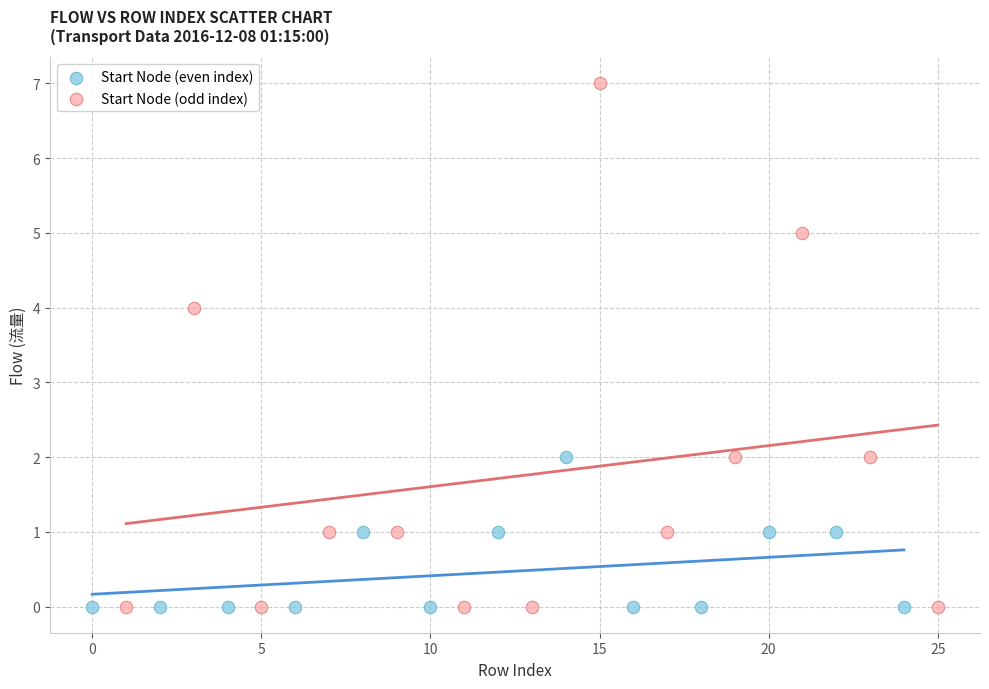

Which series reaches the maximum Y coordinate?

Start Node (odd index)